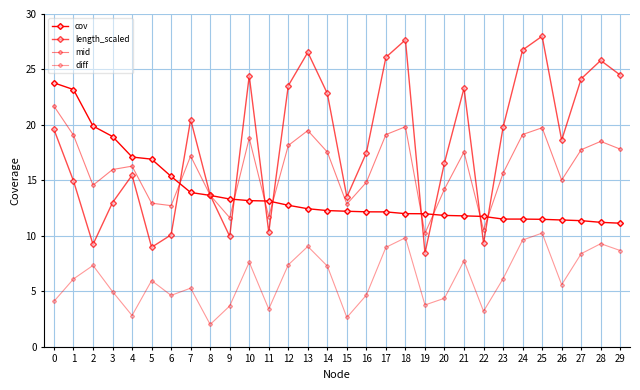

True or false: length_scaled and cov intersect in this chart.

True